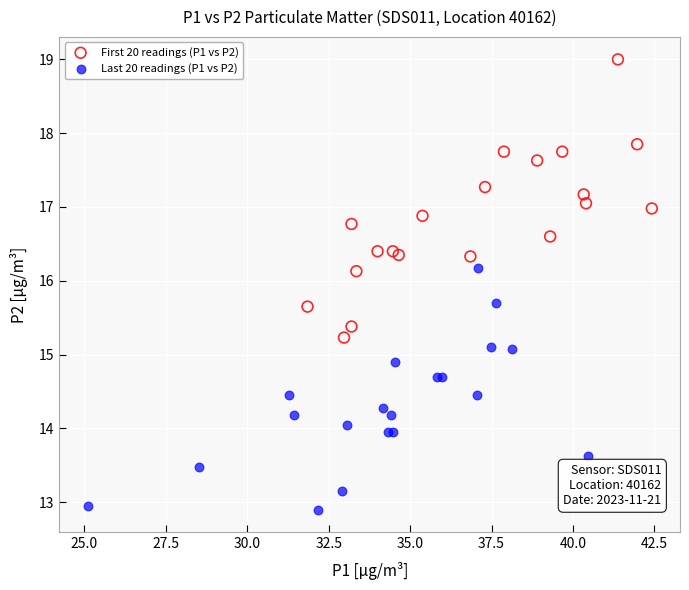

Which series contains the lowest Y value?

Last 20 readings (P1 vs P2)